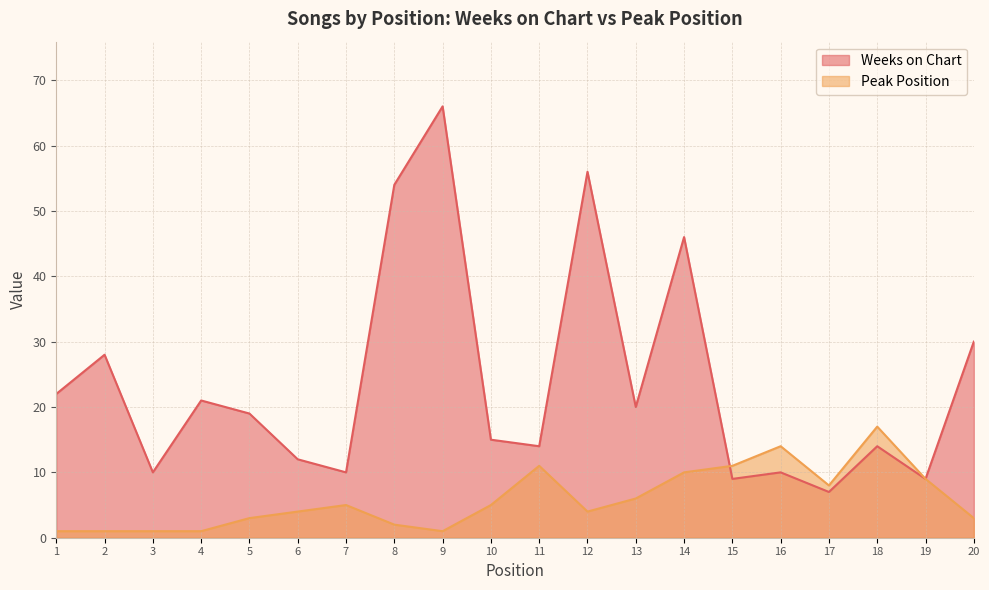

What is the difference between the second highest and minimum values in the Weeks on Chart series?

49